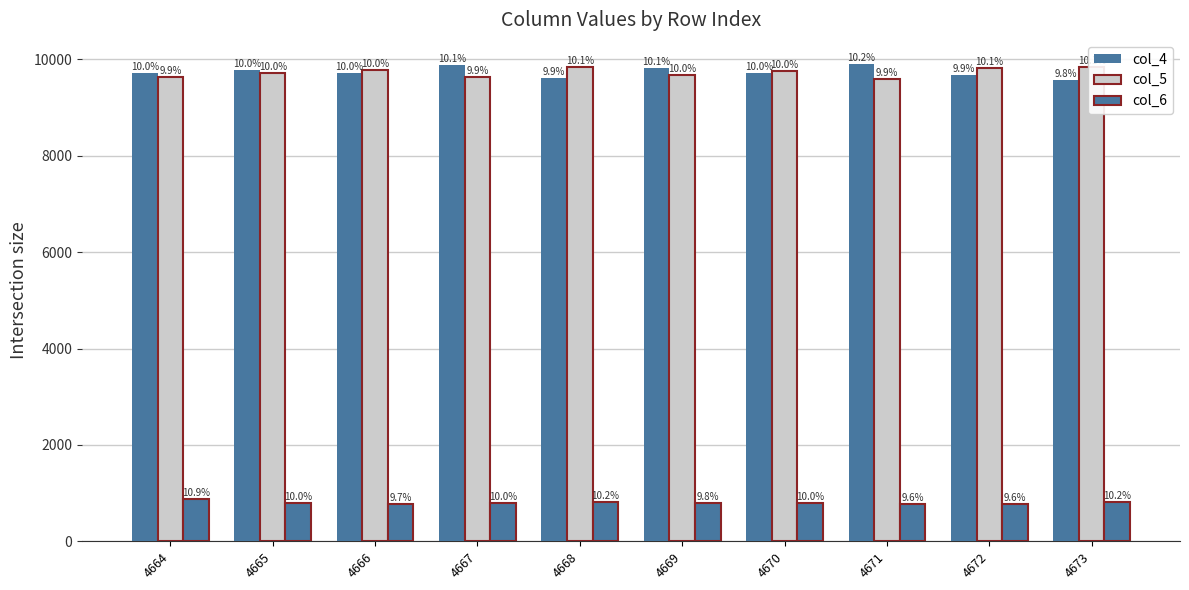

Reading left to right, what are all the values shown in this chart?

col_4: 4664=9715	4665=9776	4666=9716	4667=9881	4668=9619	4669=9815	4670=9710	4671=9910	4672=9671	4673=9565
col_5: 4664=9639	4665=9711	4666=9776	4667=9633	4668=9843	4669=9682	4670=9759	4671=9593	4672=9822	4673=9845
col_6: 4664=869	4665=798	4666=777	4667=804	4668=819	4669=788	4670=797	4671=770	4672=770	4673=817